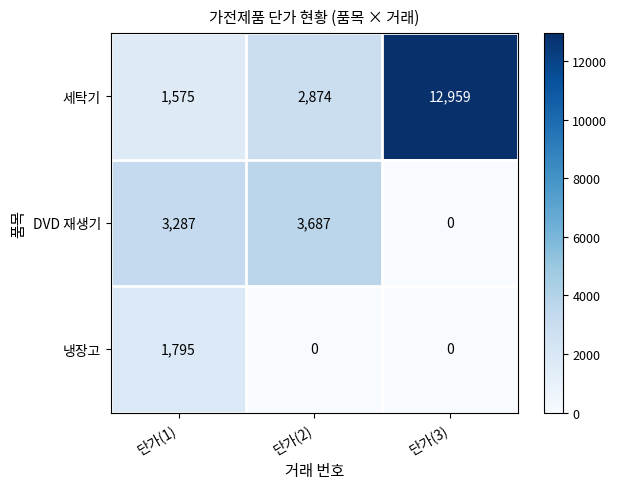

What is the sum of the 냉장고 values at 단가(1) and 단가(2)?

1795